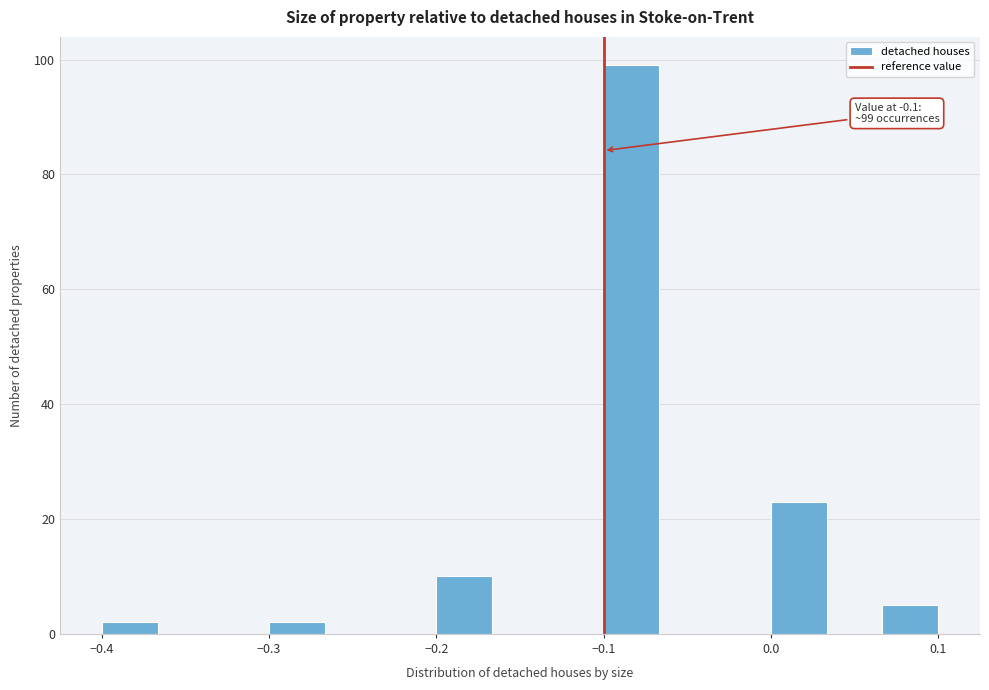

Around what value on the x-axis is the tallest bar? Give the approximate position of its centre, as read against the axis.

-0.08